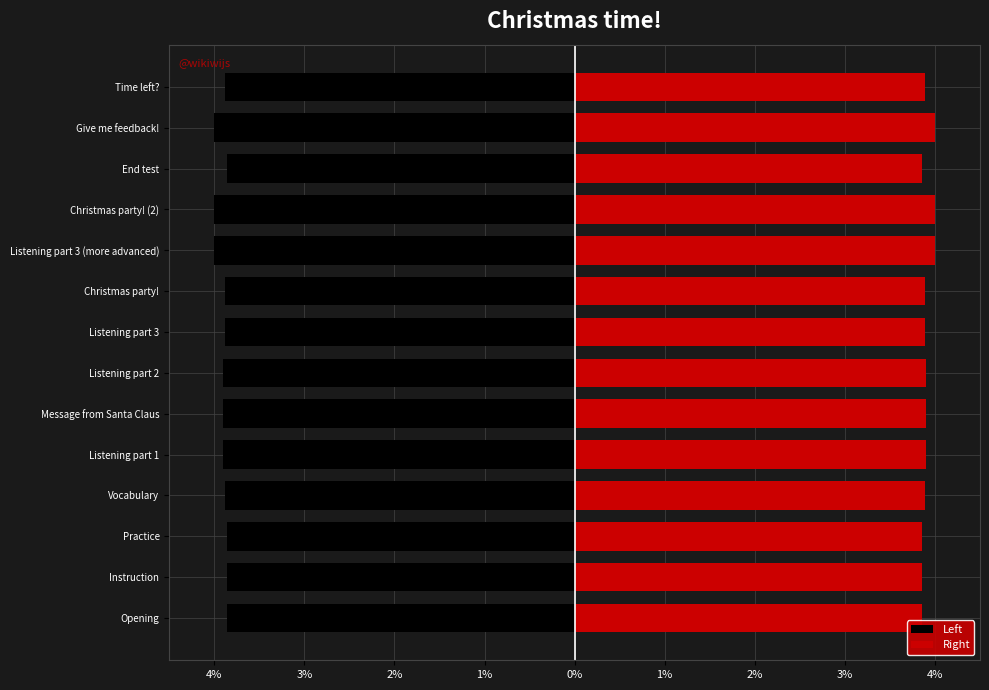

What is the average value of the Right series?

3.9